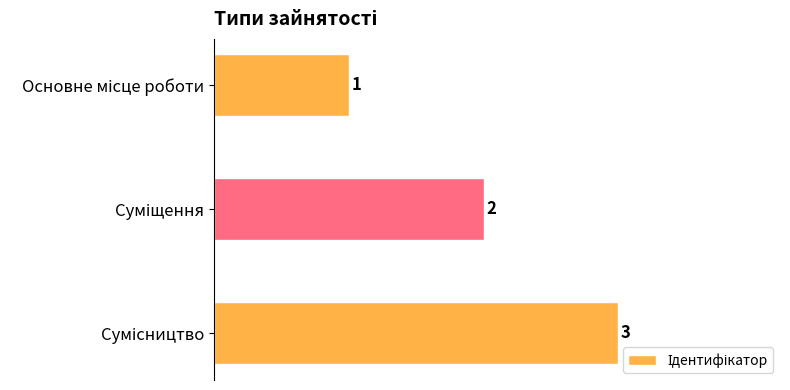

Count the values in the range 1 to 3.

3